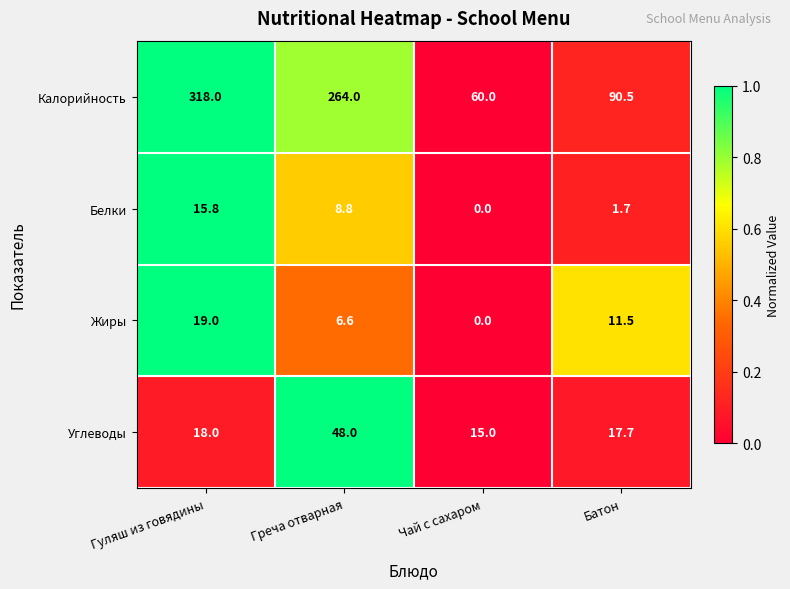

True or false: Углеводы has a value of 48.0 at Греча отварная.

True